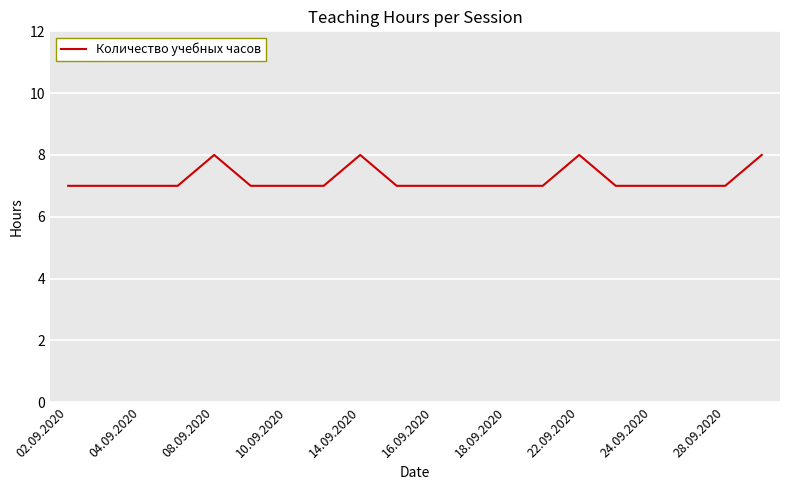

What is the minimum value shown in the chart?

7